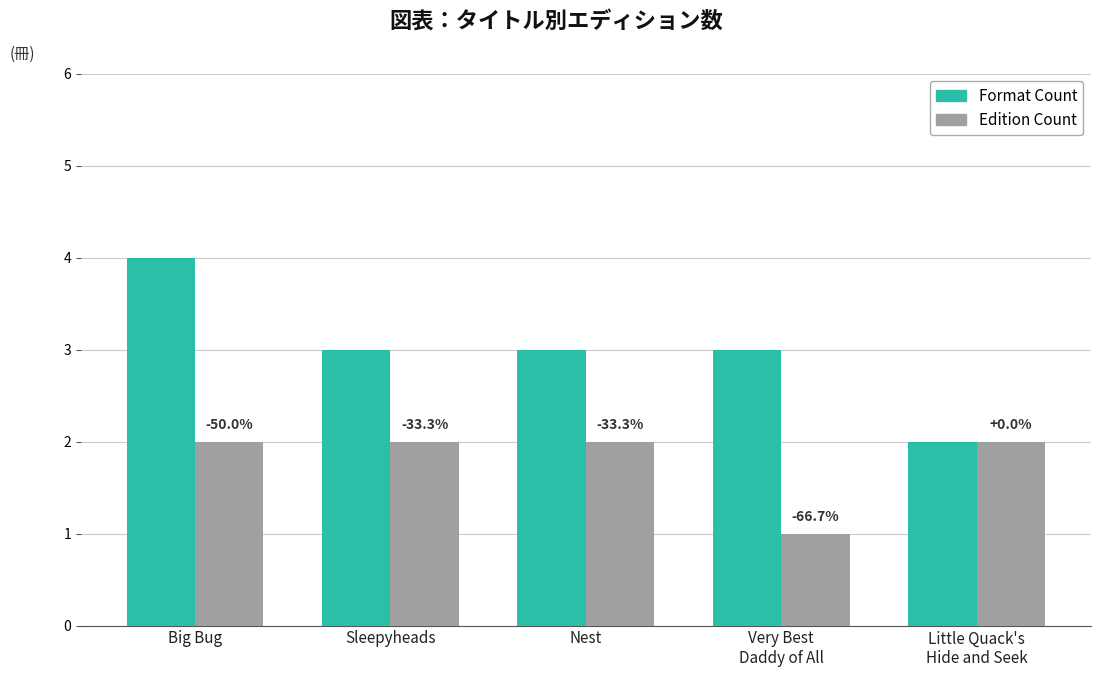

Rank the series by their average value, from highest to lowest.

Format Count, Edition Count